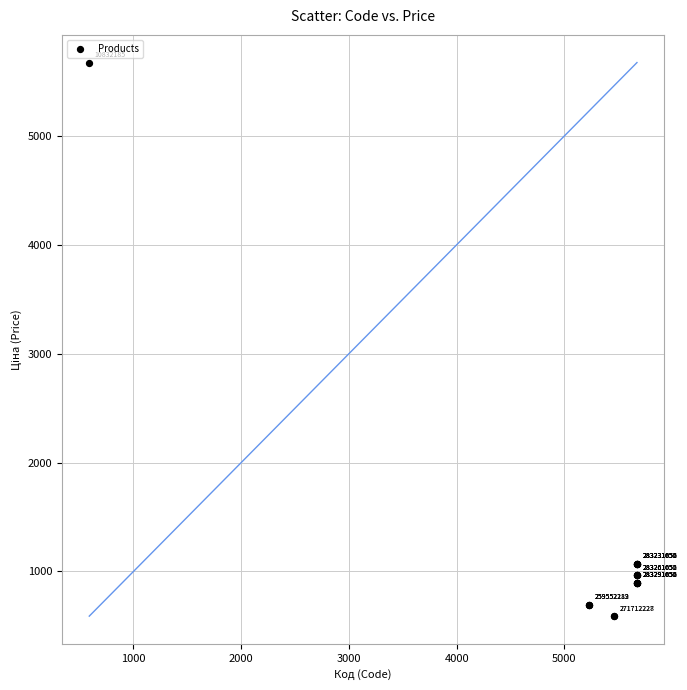

What Y value in the scatter plot is closest to 3131?

1069.8